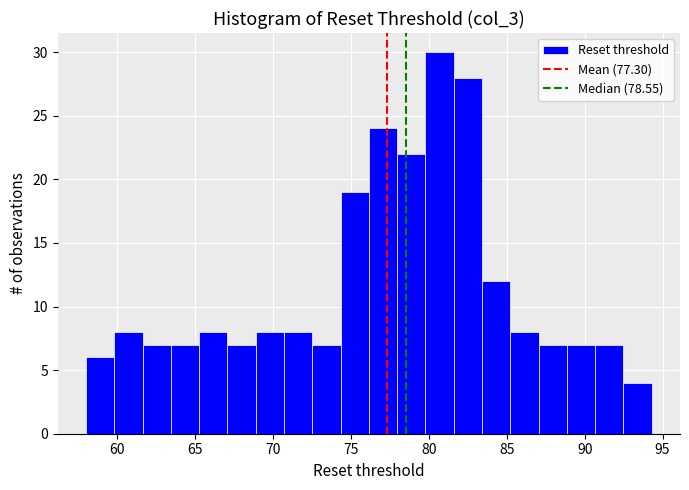

Around what value on the x-axis is the tallest bar? Give the approximate position of its centre, as read against the axis.

80.5